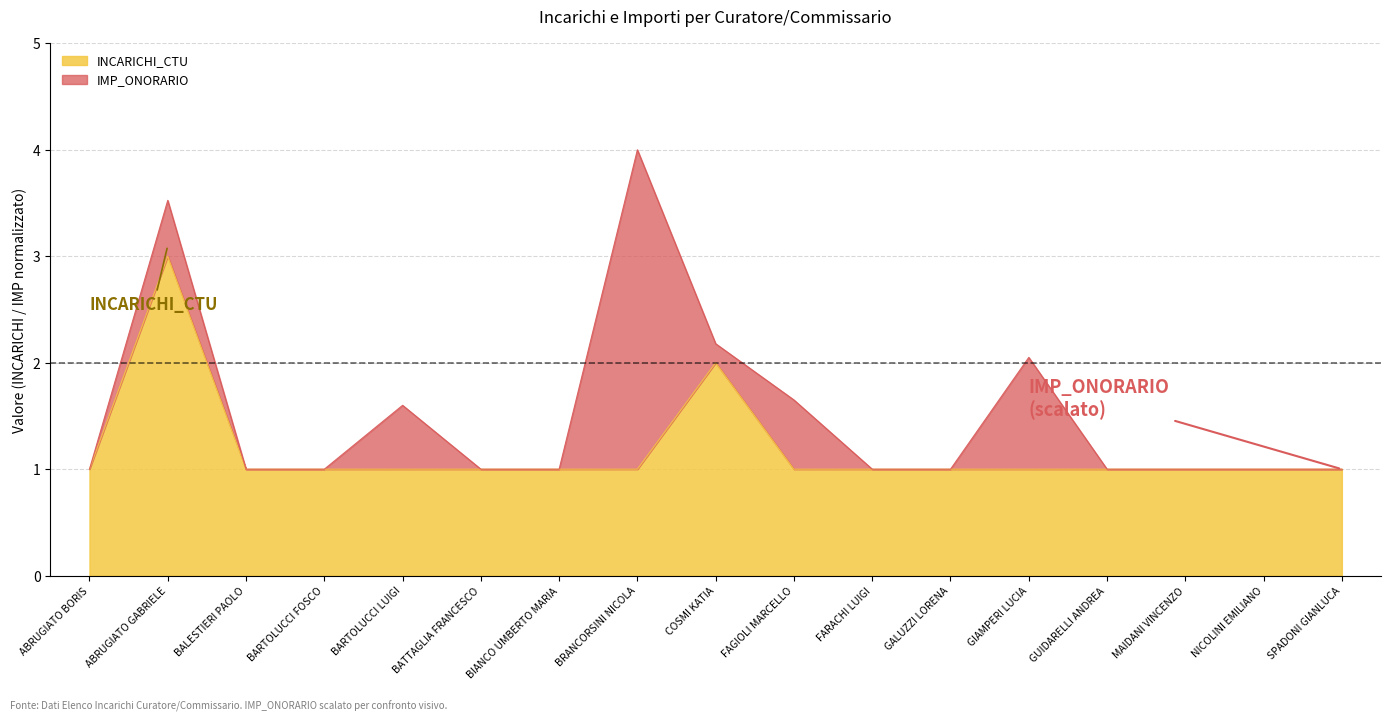

The value at COSMI KATIA is 1. True or false?

False